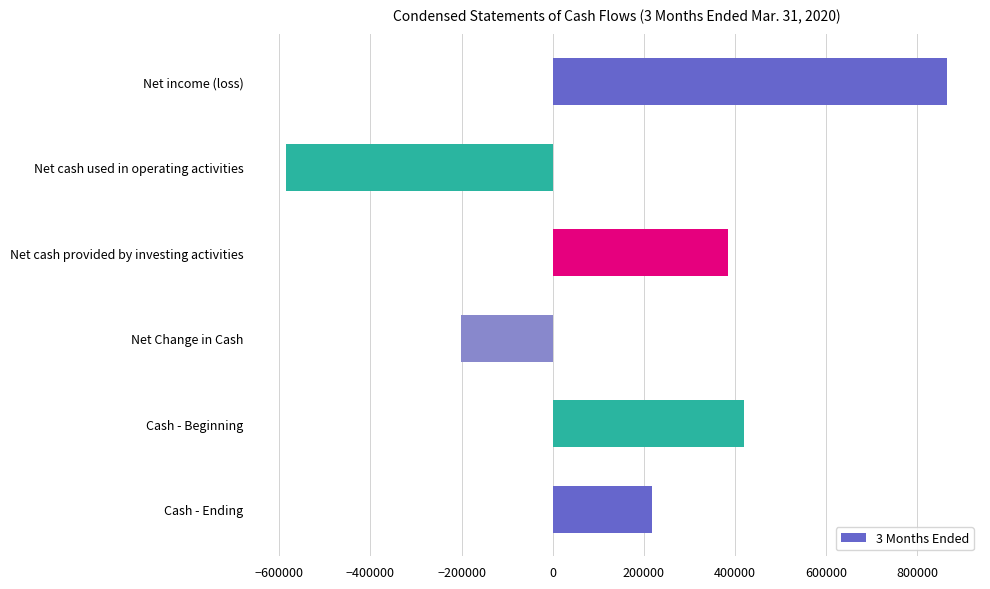

Where is the data nearest to the value 140464?

Cash - Ending